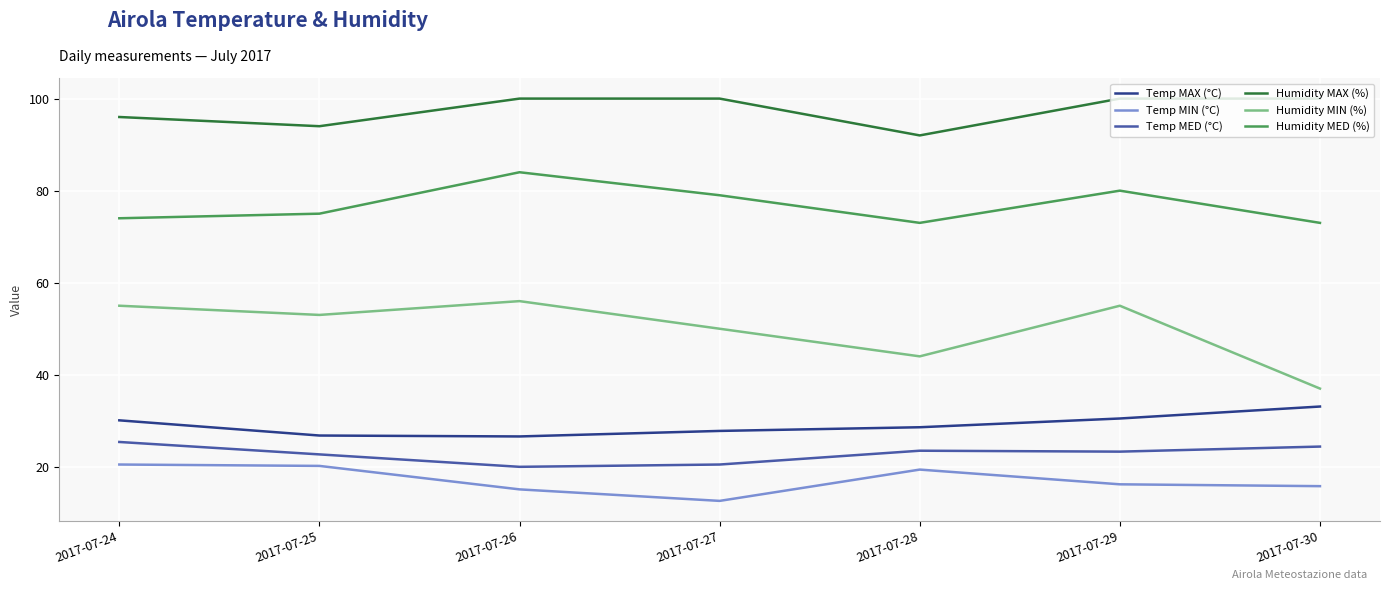

Rank the series by their maximum value, from highest to lowest.

Humidity MAX (%), Humidity MED (%), Humidity MIN (%), Temp MAX (°C), Temp MED (°C), Temp MIN (°C)